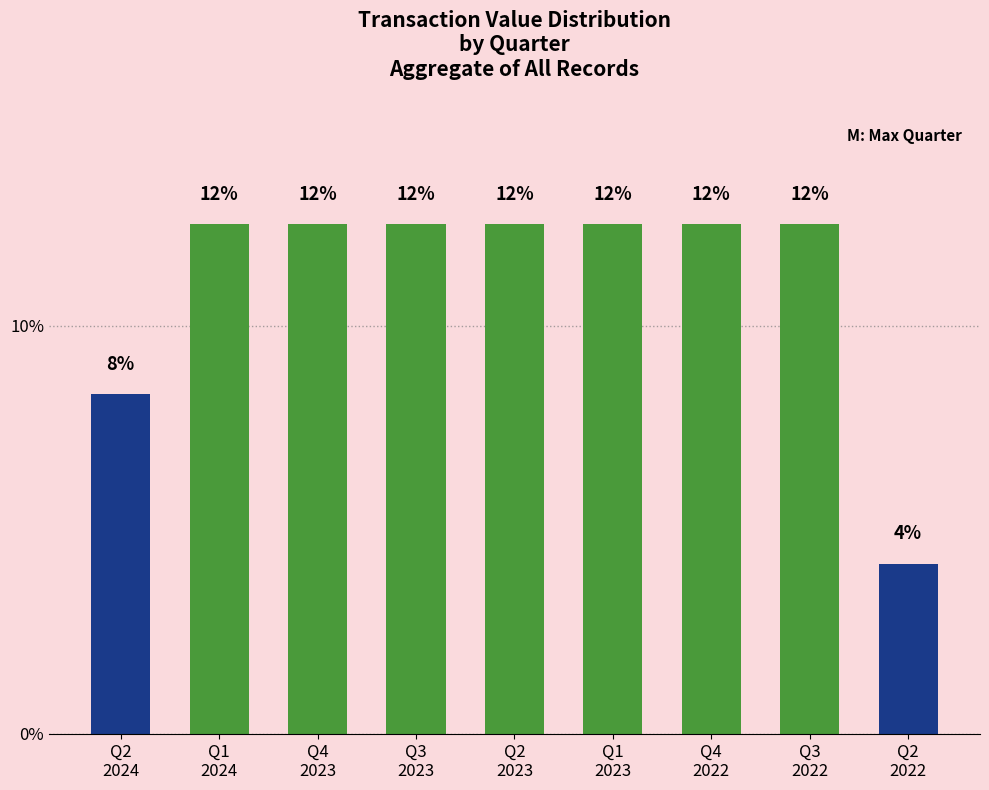

The value at Q2
2023 is 20.8. True or false?

False